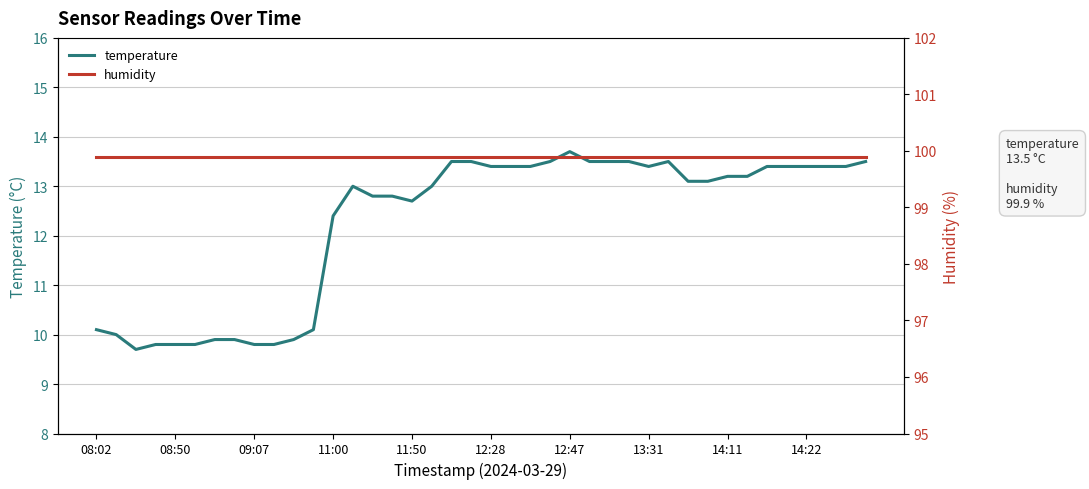

True or false: humidity and temperature cross at least once.

False